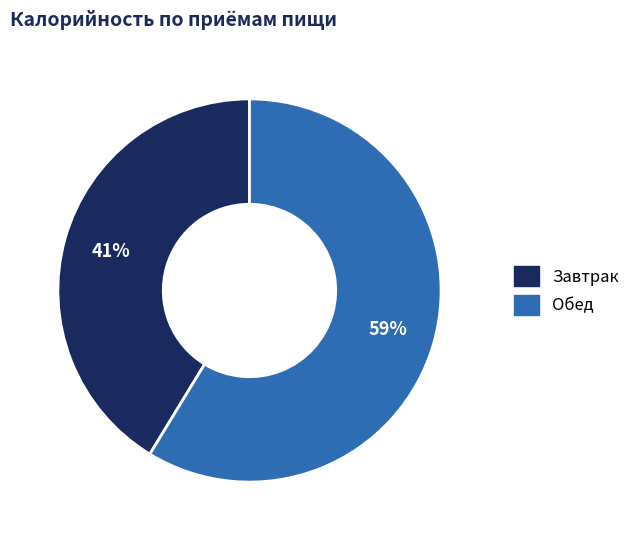

True or false: Обед accounts for 73% of the total.

False